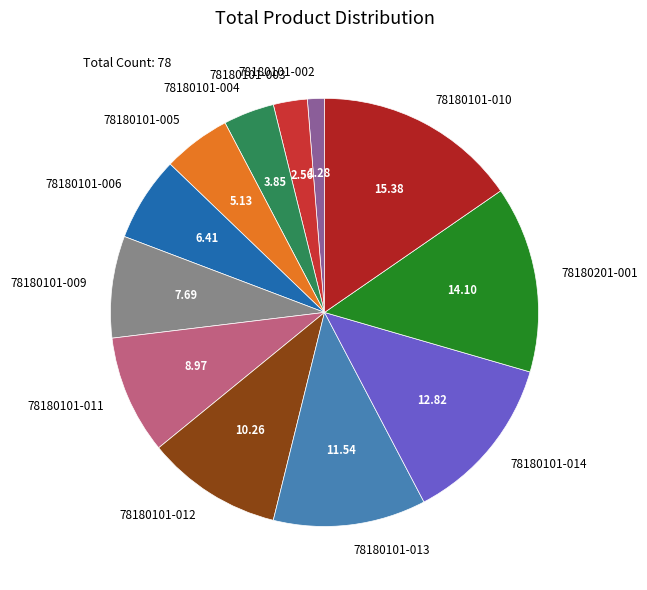

Does 78180101-010 represent more than half of the total?

No